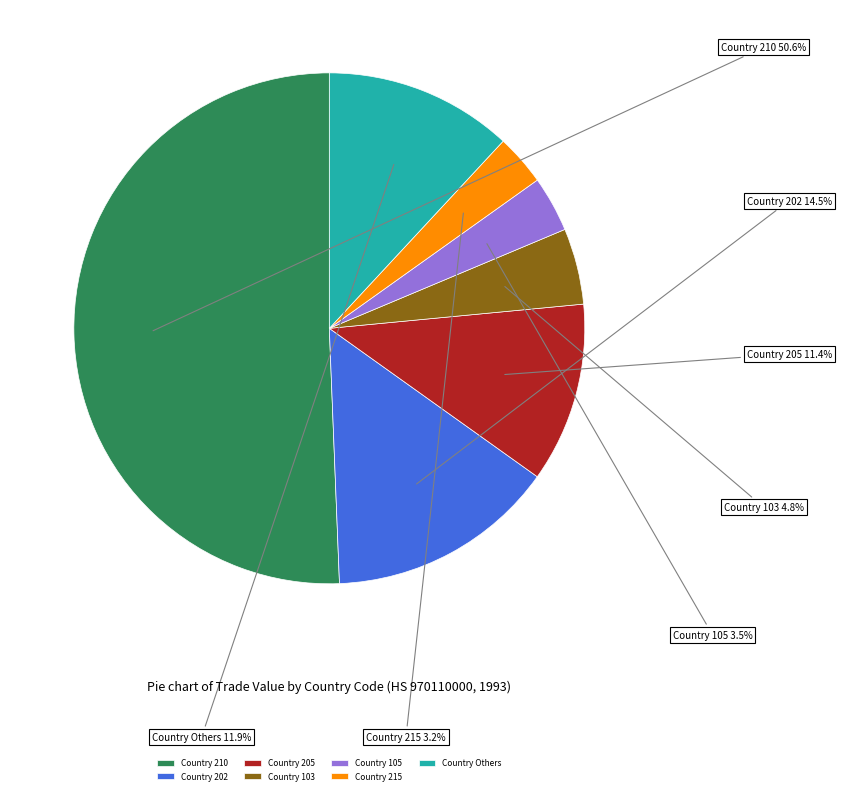

How much of the chart is everything except Country 215?

96.8%